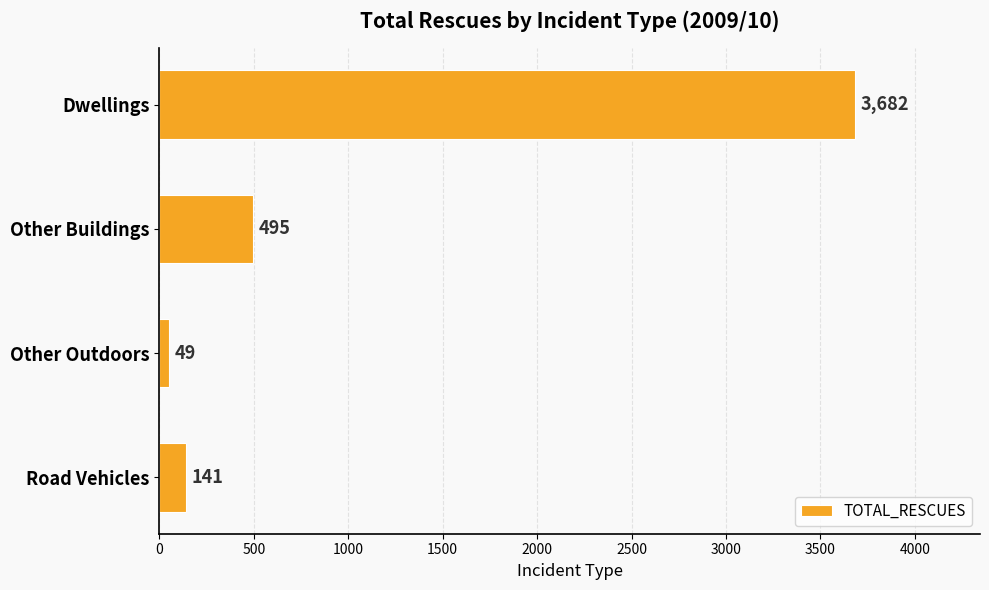

Which has a higher value, Other Buildings or Other Outdoors?

Other Buildings